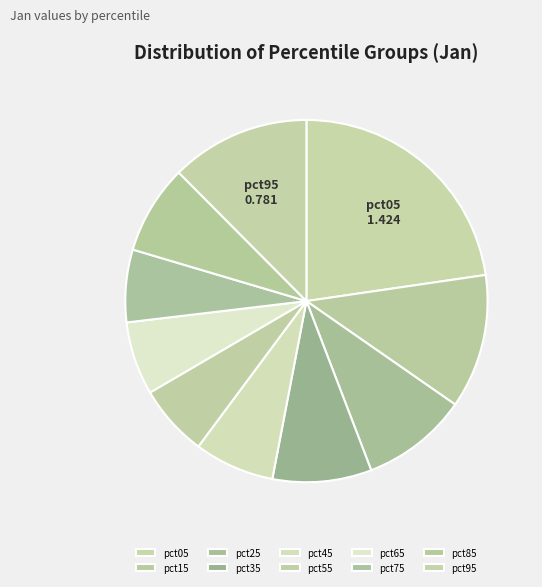

What percentage is the pct85 slice, to the nearest percent?

8%